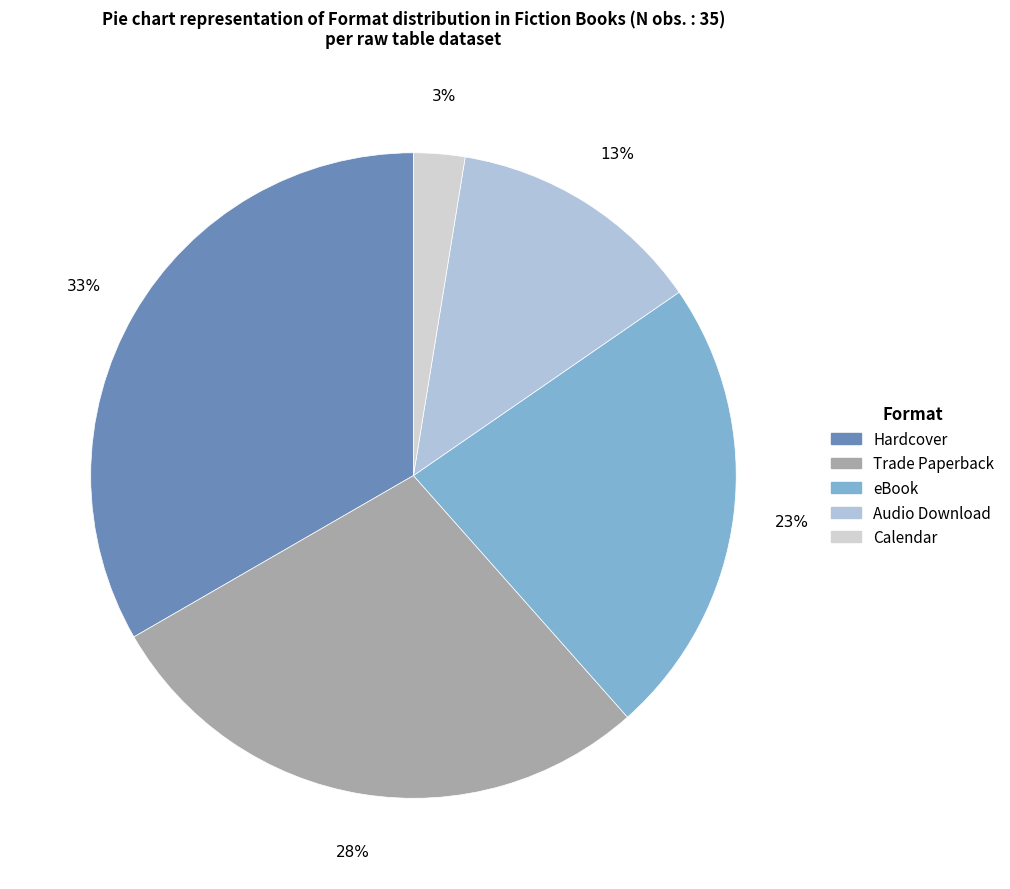

Count the number of slices in the pie.

5